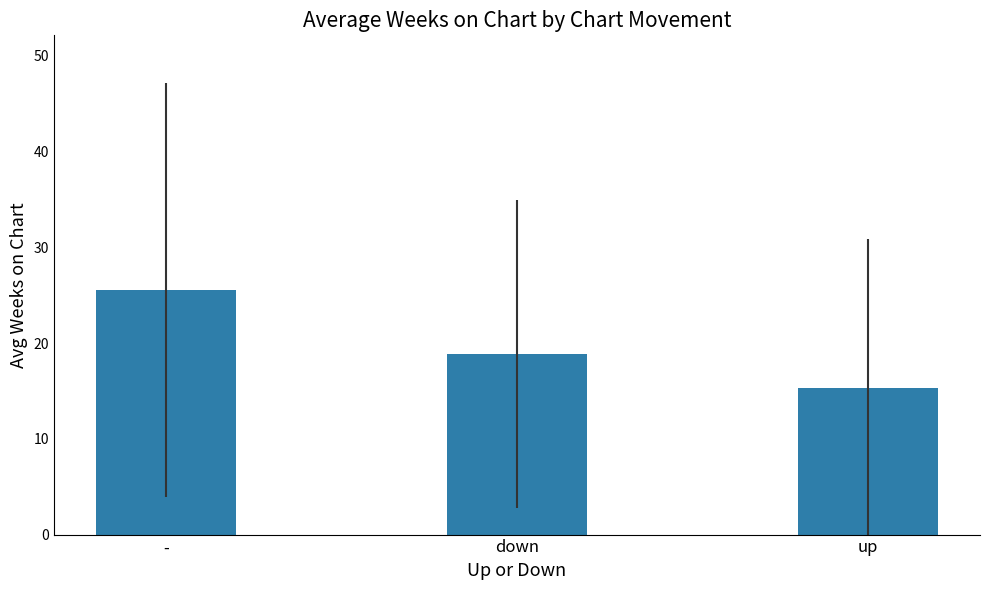

Reading right to left, list all the values displayed in this chart.

up=15.3	down=18.8	-=25.5